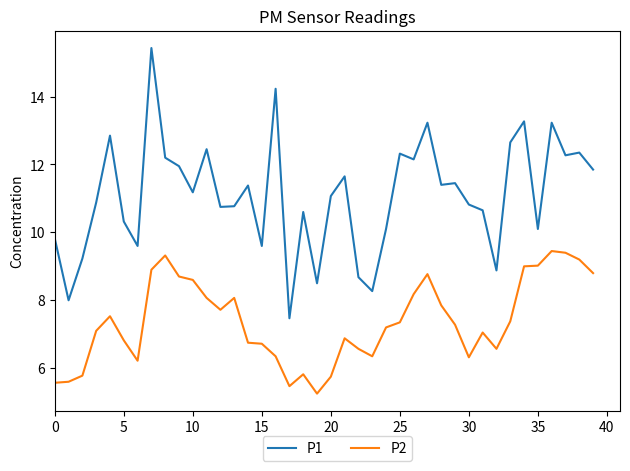

Which series has the widest spread of values?

P1